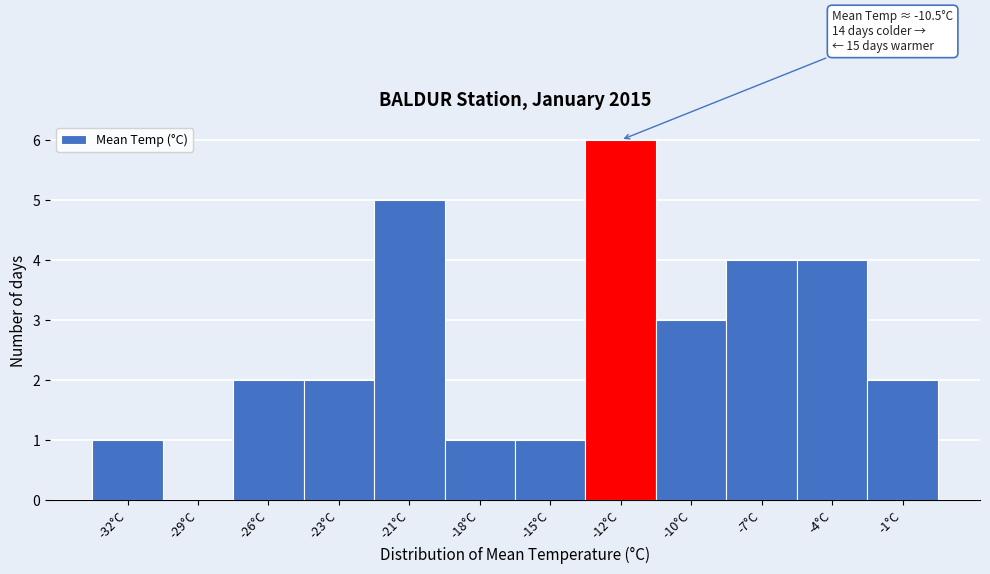

Reading left to right, what are all the values shown in this chart?

-32°C=1	-29°C=0	-26°C=2	-23°C=2	-21°C=5	-18°C=1	-15°C=1	-12°C=6	-10°C=3	-7°C=4	-4°C=4	-1°C=2